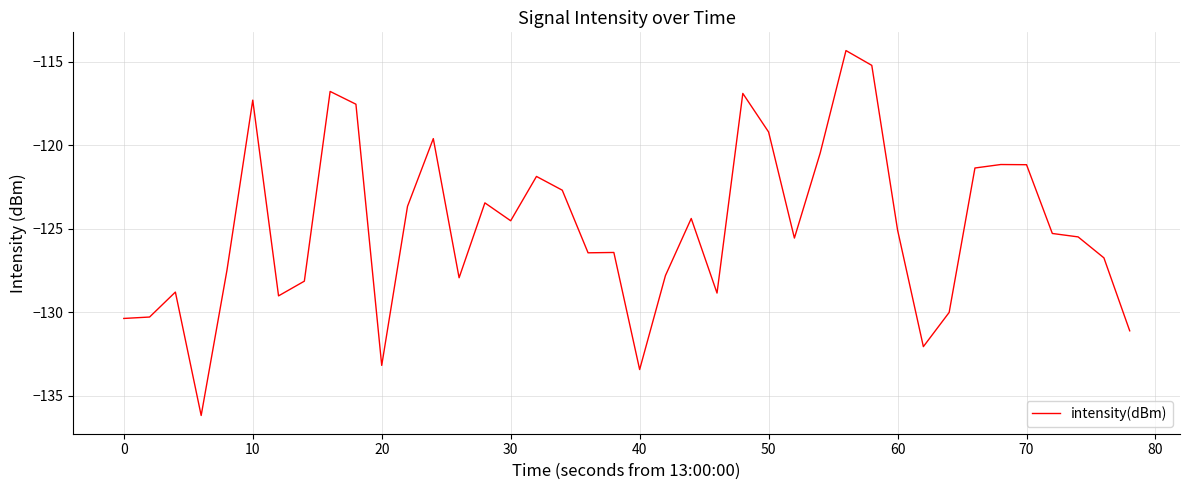

What is the greatest value displayed?

-114.3